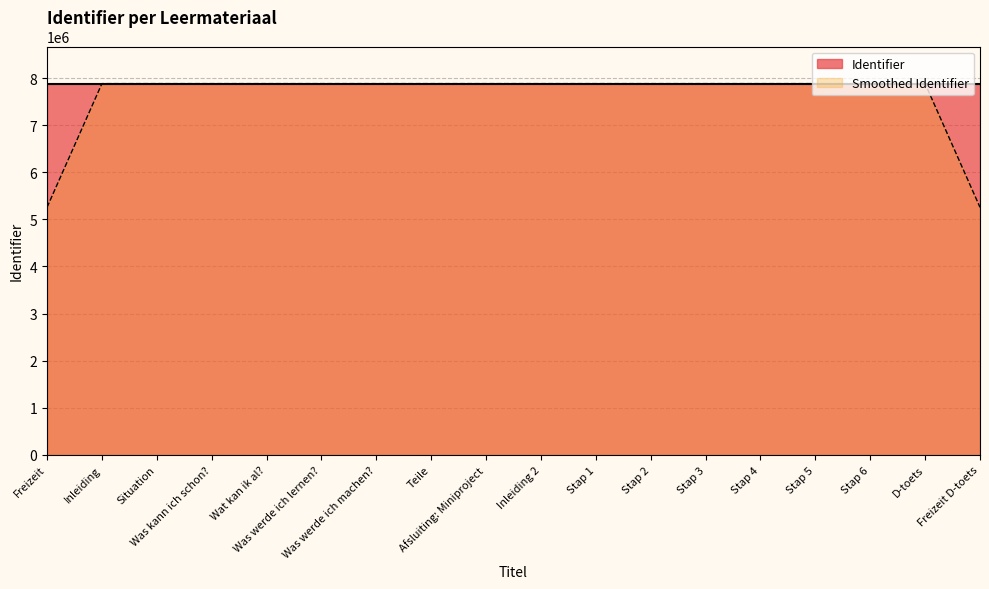

Which series has the largest range (max minus min)?

Smoothed Identifier